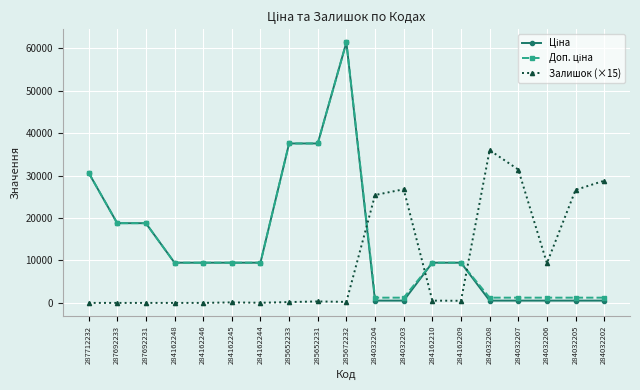

What is the maximum value for Залишок (×15)?

36015.0